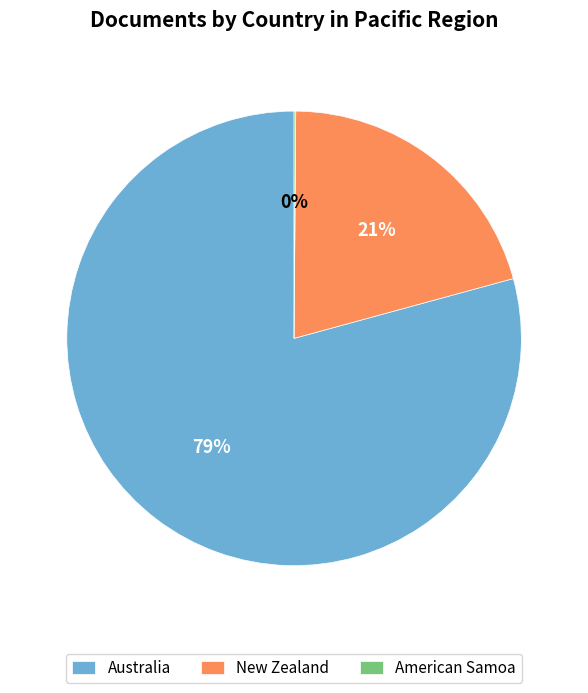

Is there any slice that represents more than half of the pie?

Yes